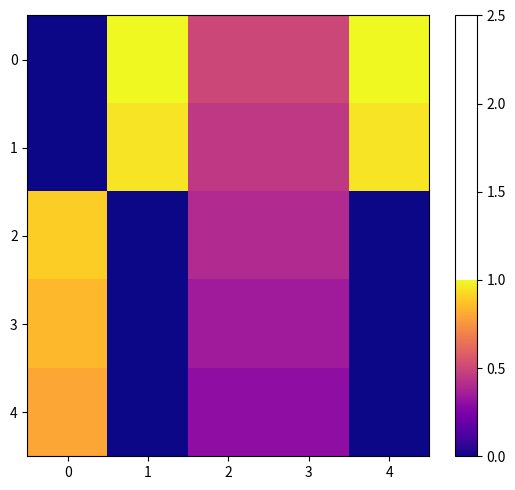

Rank the series by their maximum value, from highest to lowest.

0, 1, 2, 3, 4